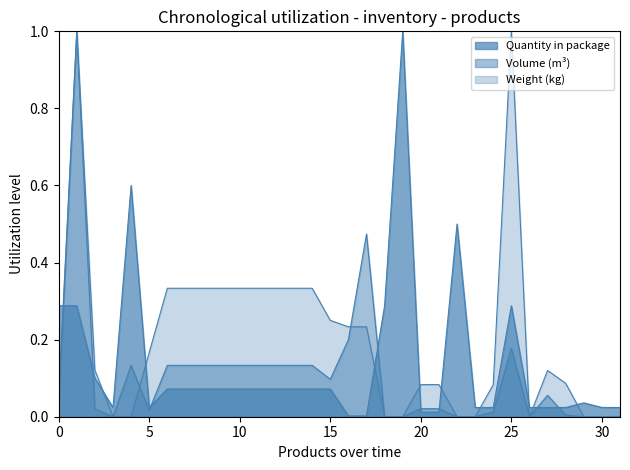

How many data points does each series have?

32